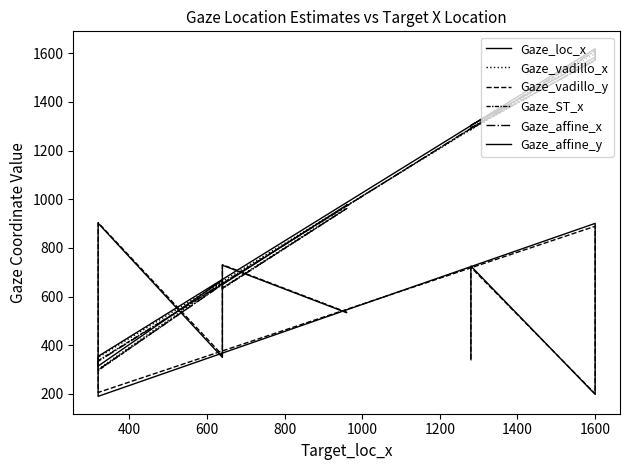

How many times do Gaze_vadillo_y and Gaze_ST_x cross each other?

4